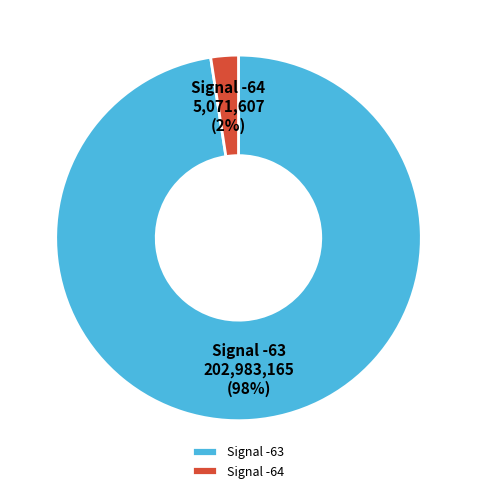

True or false: Signal -63 accounts for 98% of the total.

True